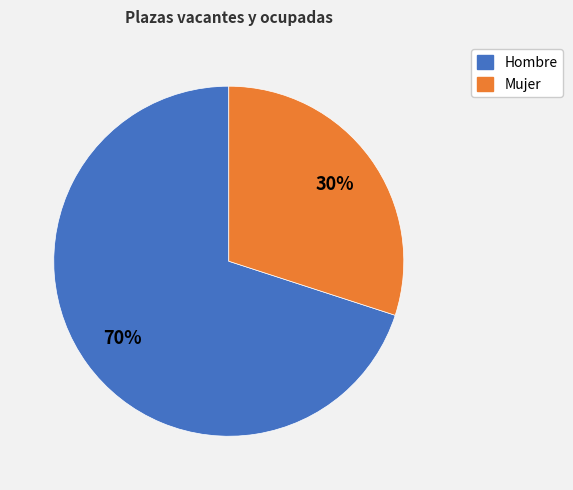

What is the ratio of the value at Hombre to the value at Mujer?

2.3